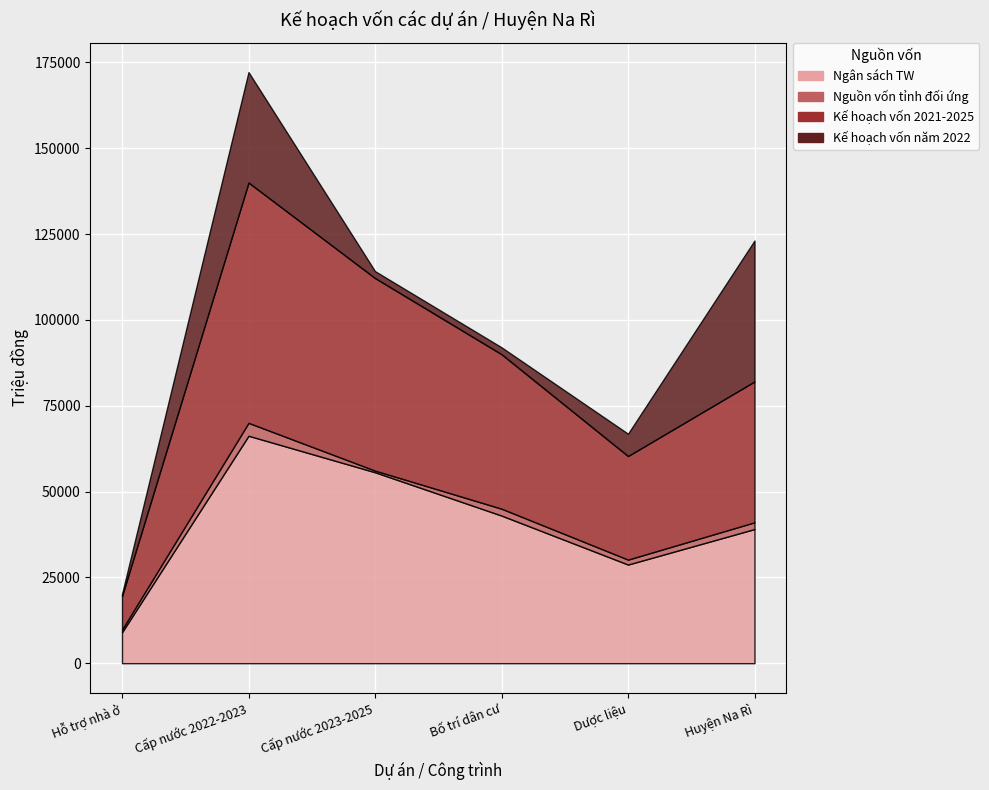

How many data points does each series have?

6